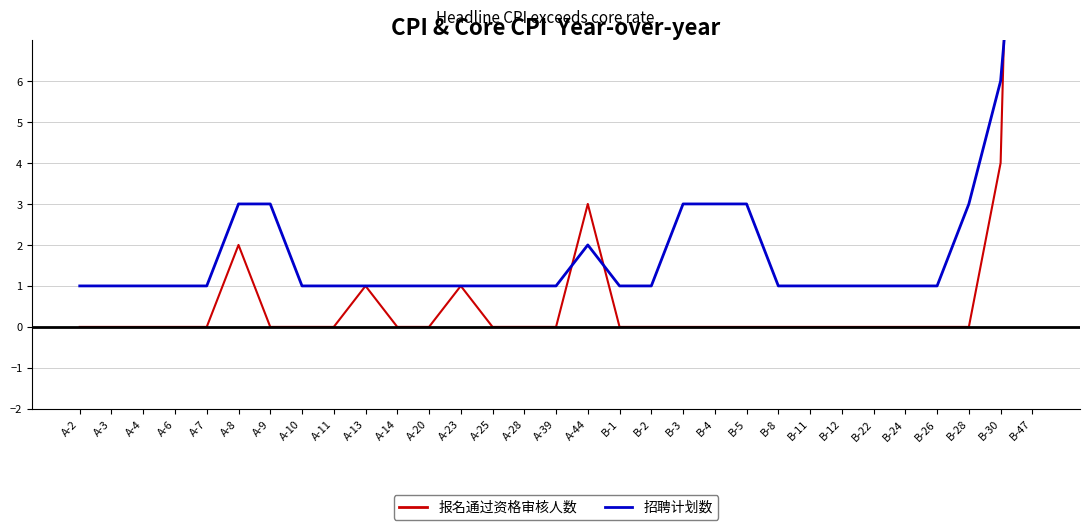

List the series in order of their overall mean, lowest first.

报名通过资格审核人数, 招聘计划数